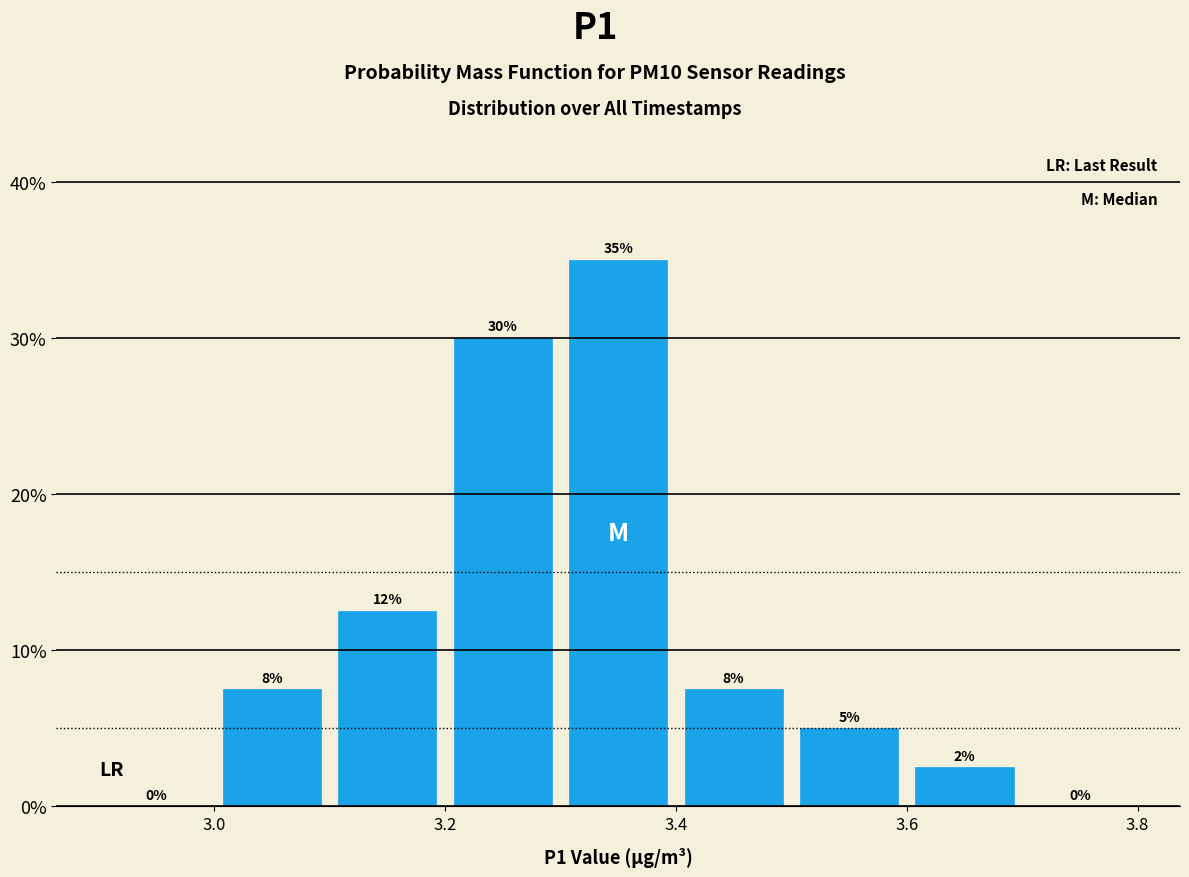

Which range on the x-axis has the tallest bar?

3.3 to 3.4